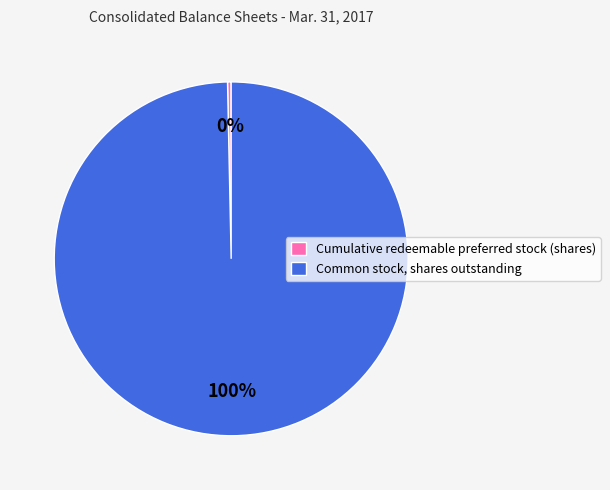

To the nearest percent, what portion does Common stock, shares outstanding represent?

100%